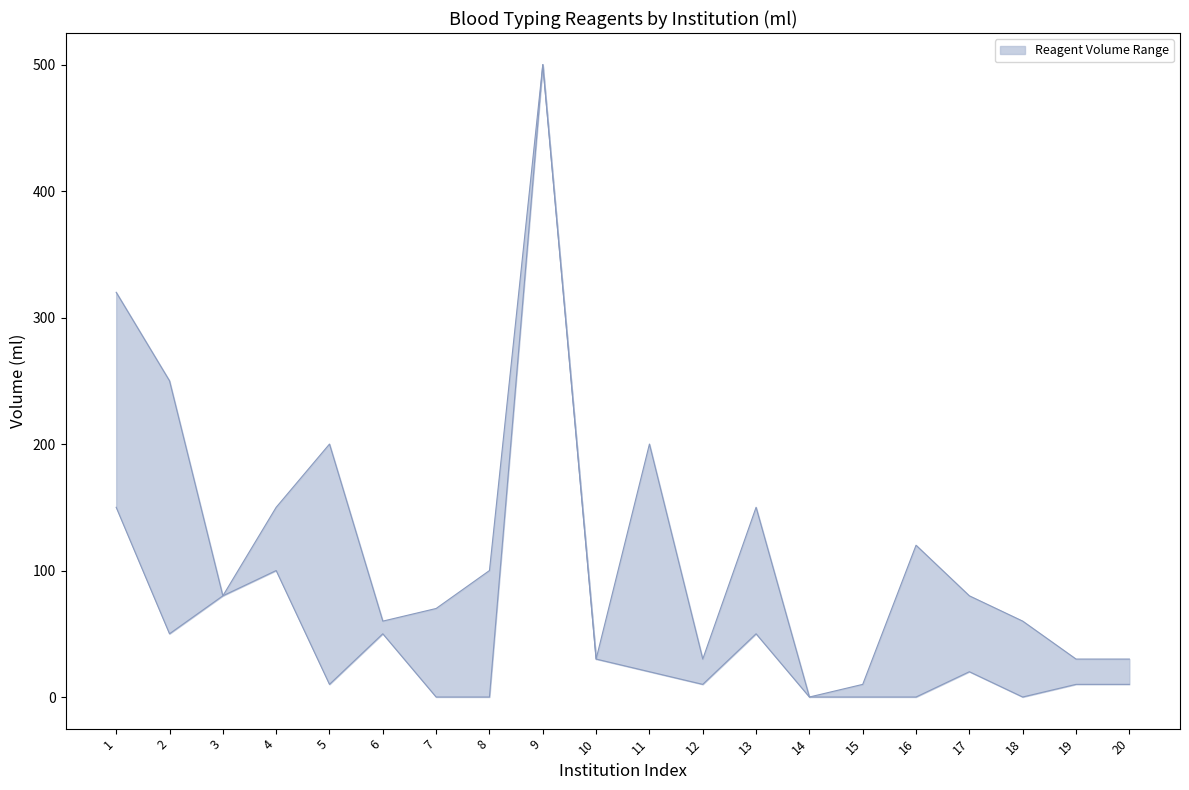

What is the value of the anti-Kell (ml) point at the 12th from the left?

30